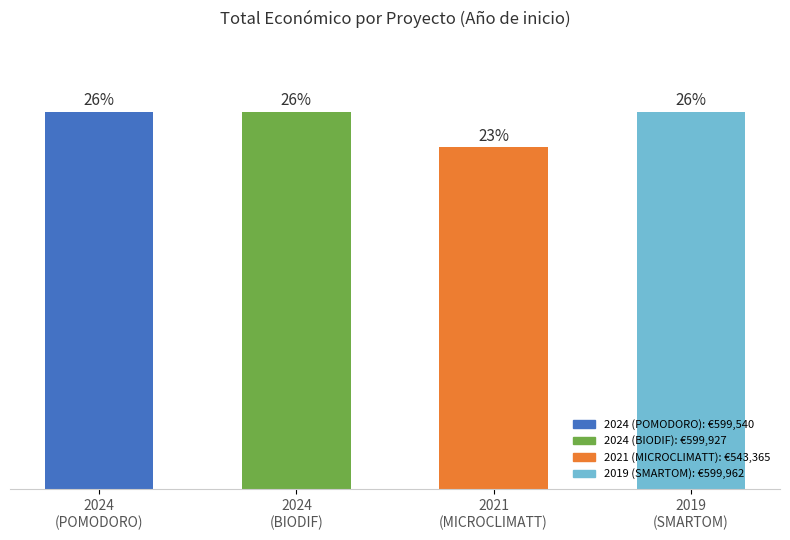

What is the difference between the maximum and second lowest values?

422